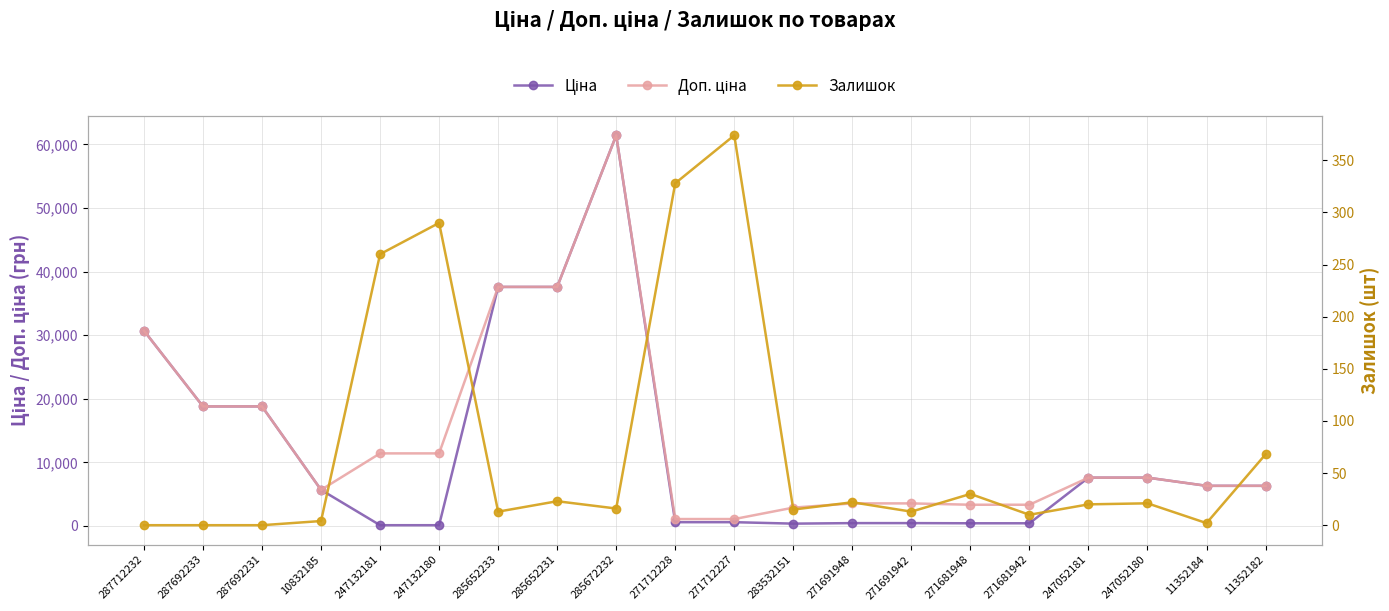

What is the sum of the Доп. ціна values at 285652231 and 271691942?

41138.6